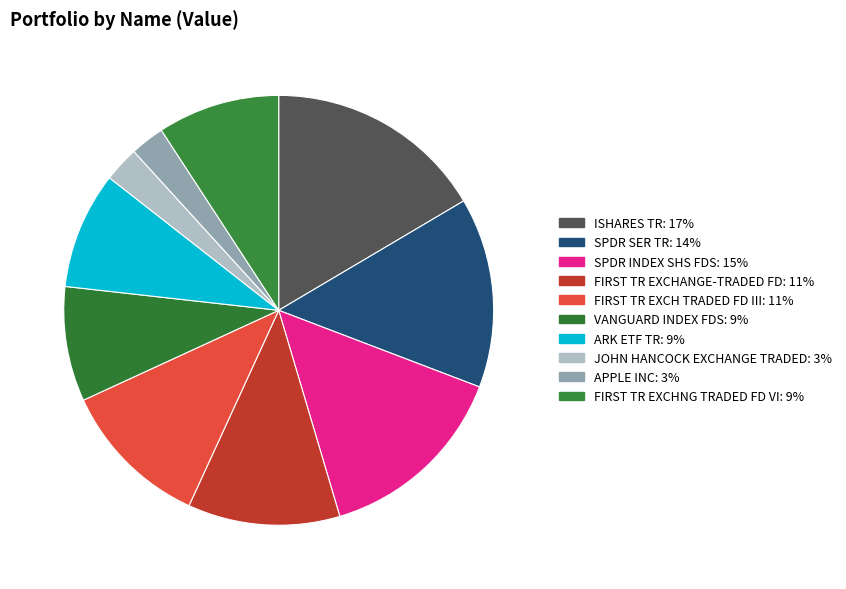

To the nearest percent, what is the difference between the APPLE INC and SPDR SER TR slice percentages?

12%